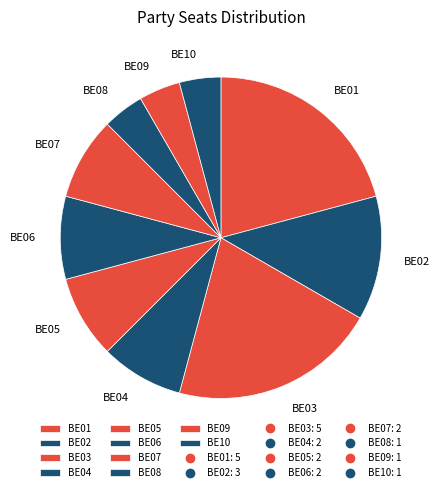

True or false: BE01 accounts for 8% of the total.

False